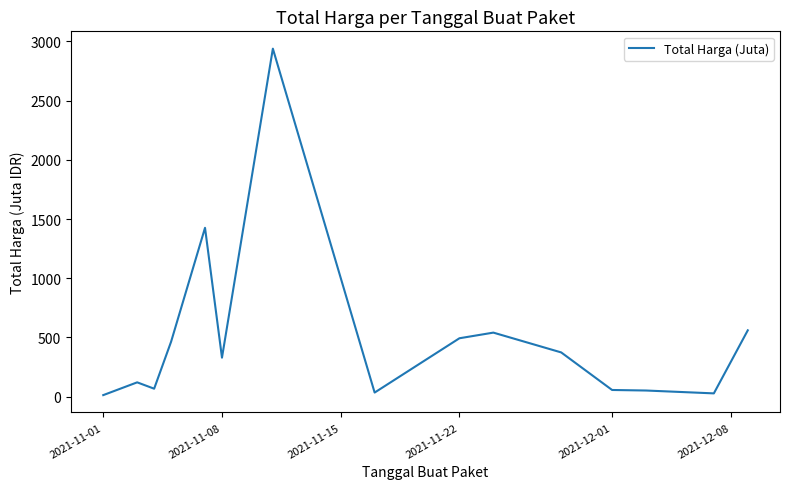

Count the number of values greater than 329.

8